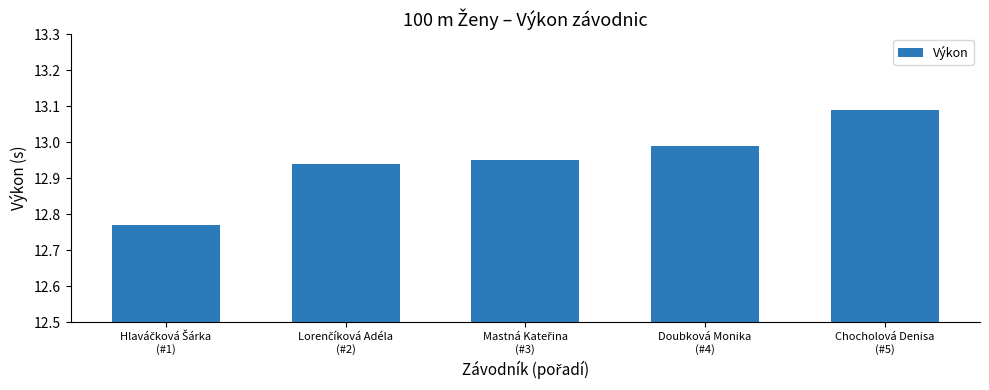

What is the sum of all values?

64.7